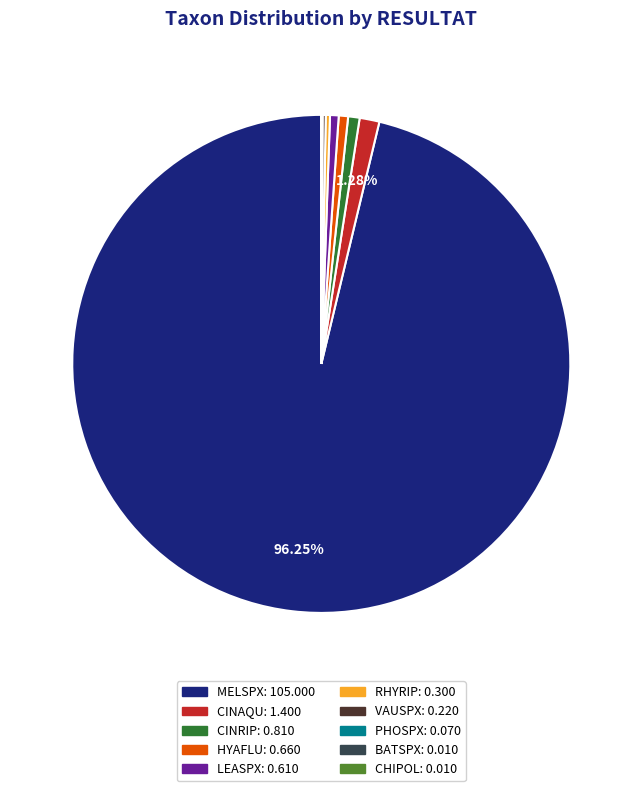

Does CINRIP account for over 50% of the chart?

No